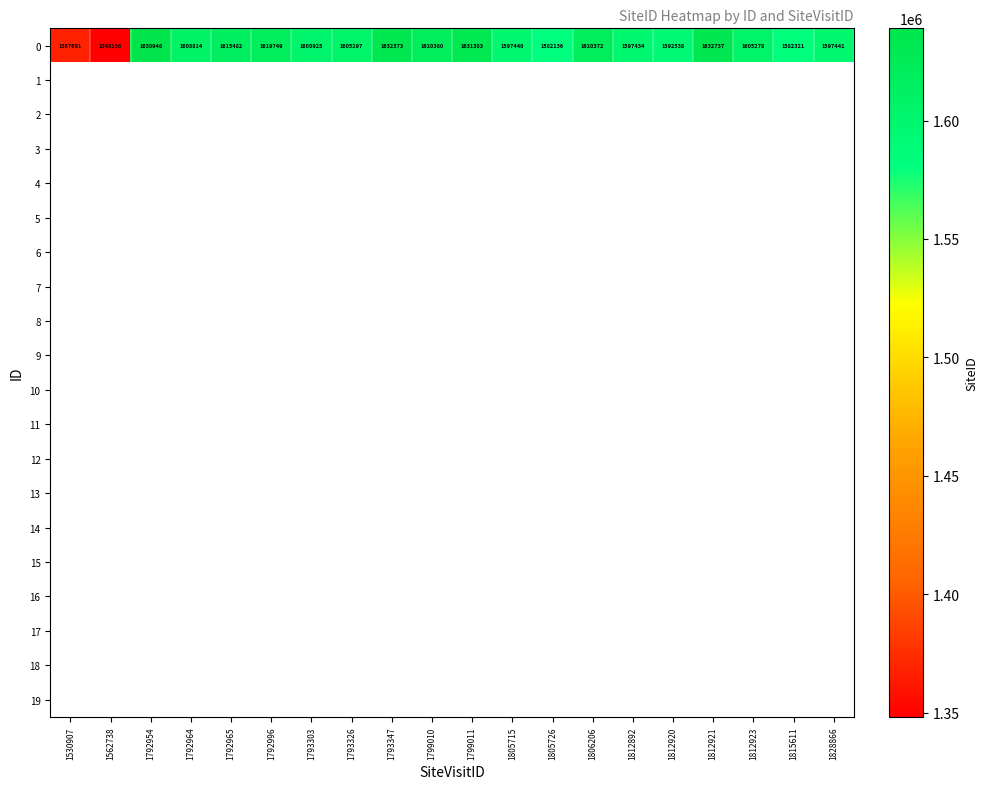

Where is 0 nearest to the value 1493552?

1805726